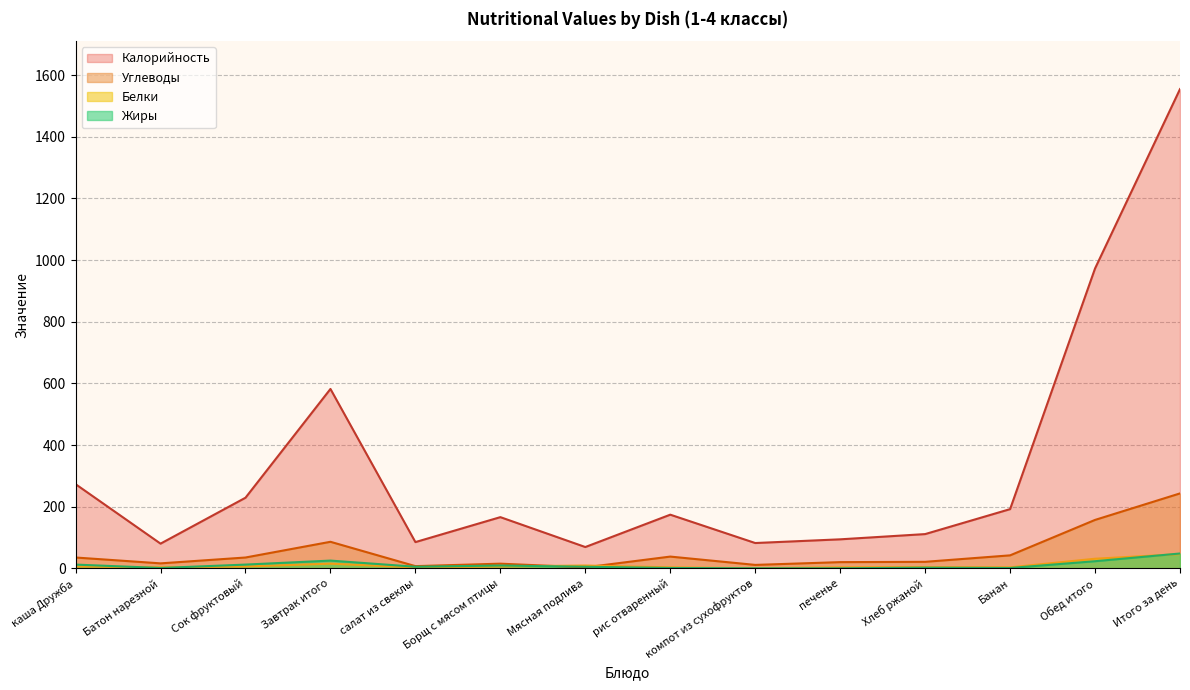

What is the difference between the maximum and minimum values in the Углеводы series?

240